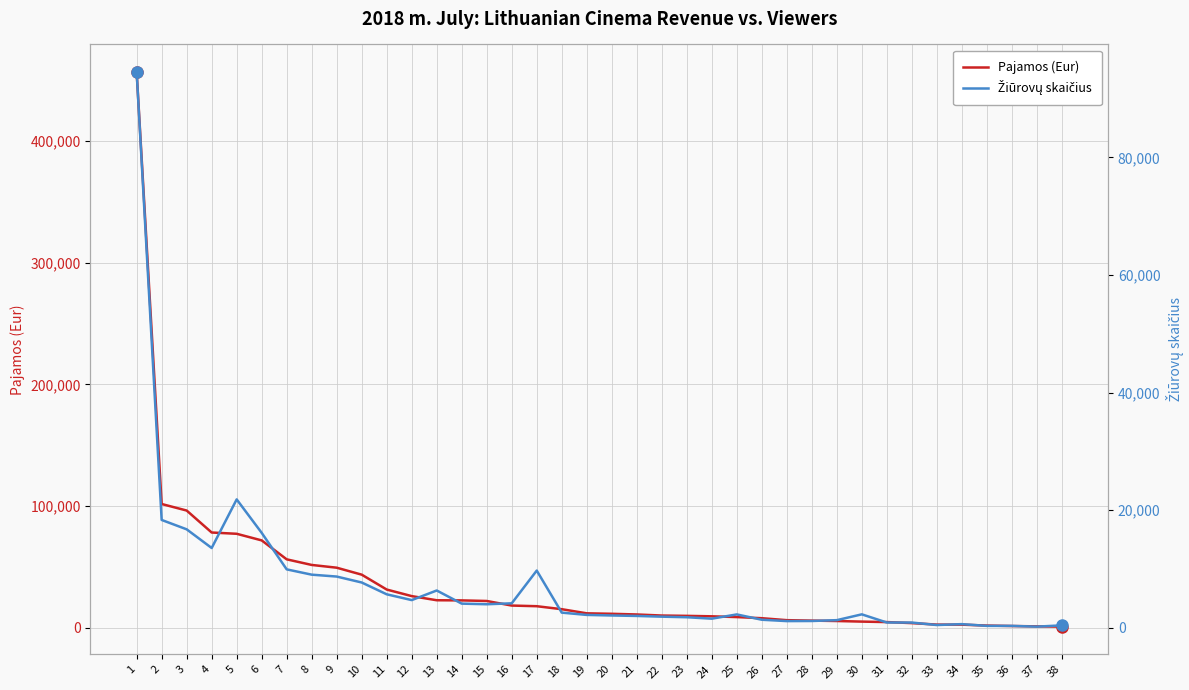

Between 1 and 25, which series saw the biggest shift?

Pajamos (Eur)